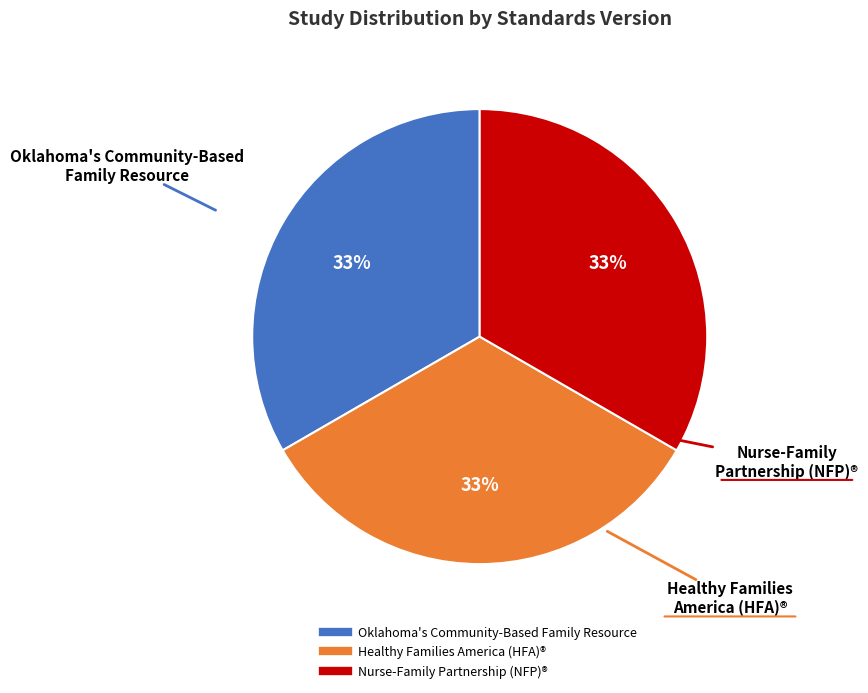

Does any single category account for the majority?

No